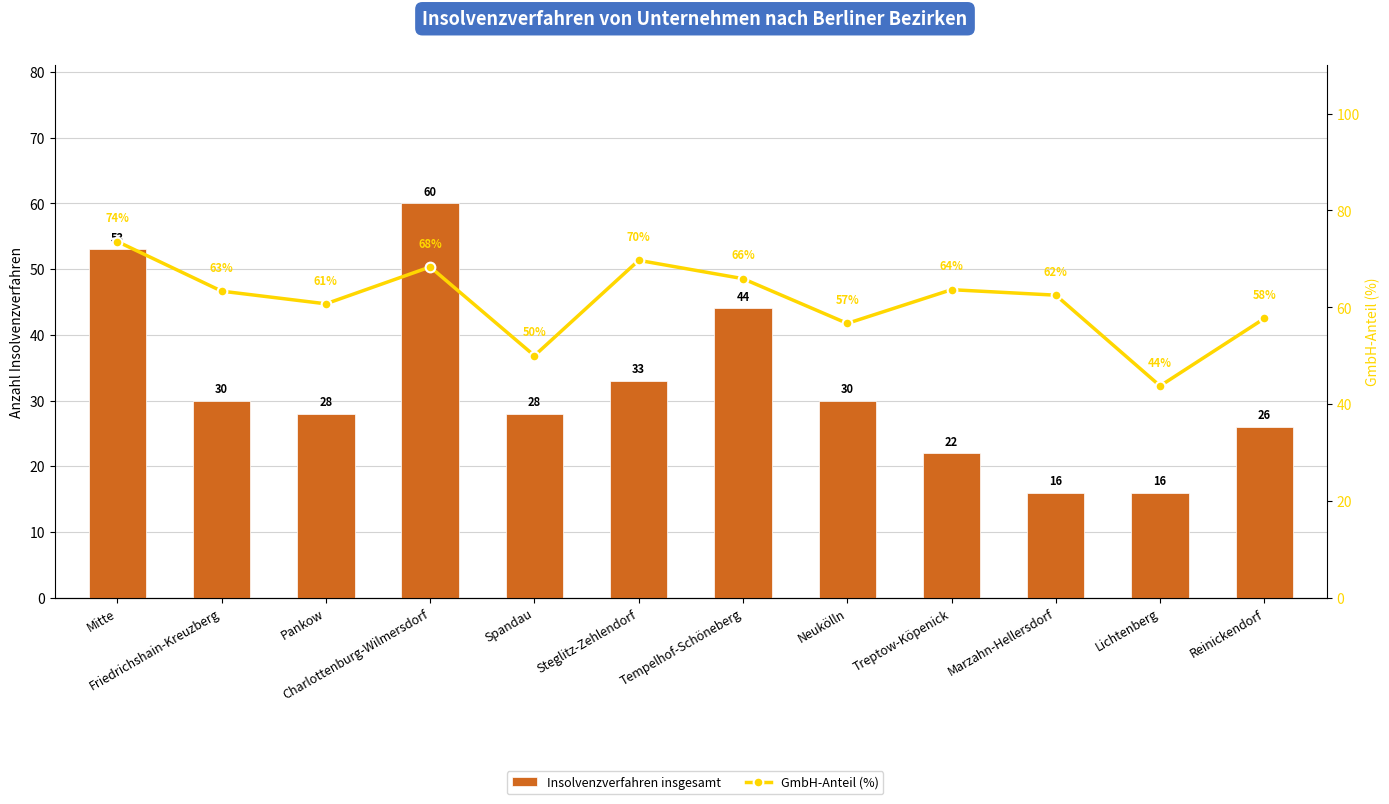

How many values in the Insolvenzverfahren insgesamt series exceed 30?

4